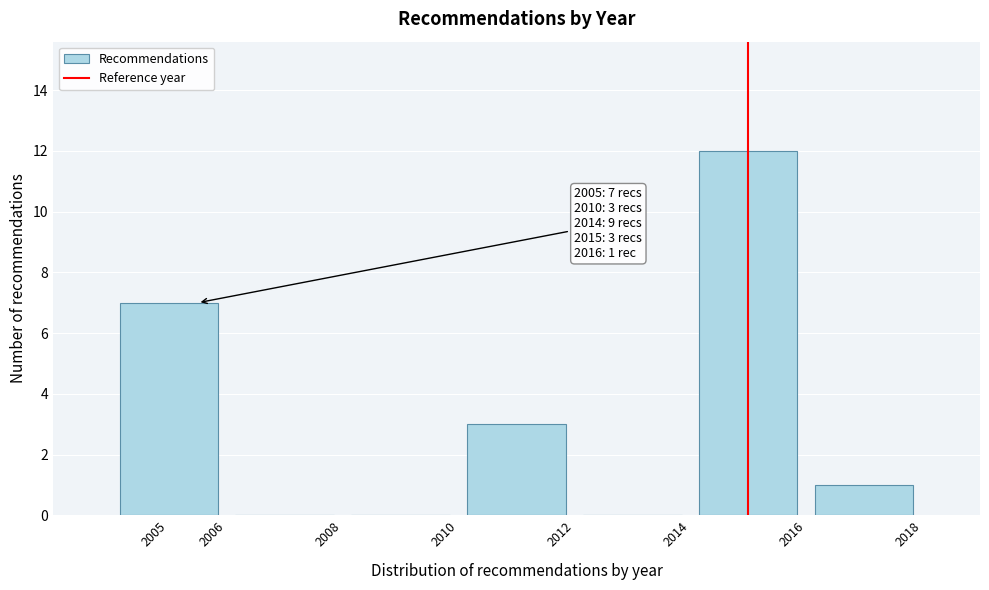

Which range on the x-axis has the tallest bar?

2014 to 2016